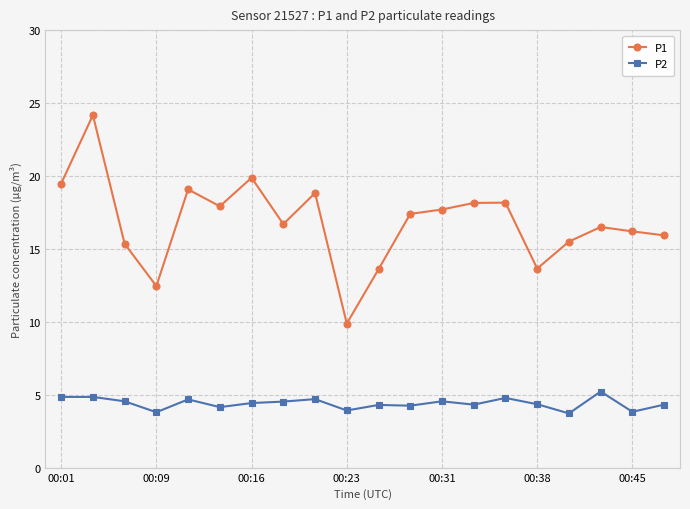

How many lines are shown in the chart?

2